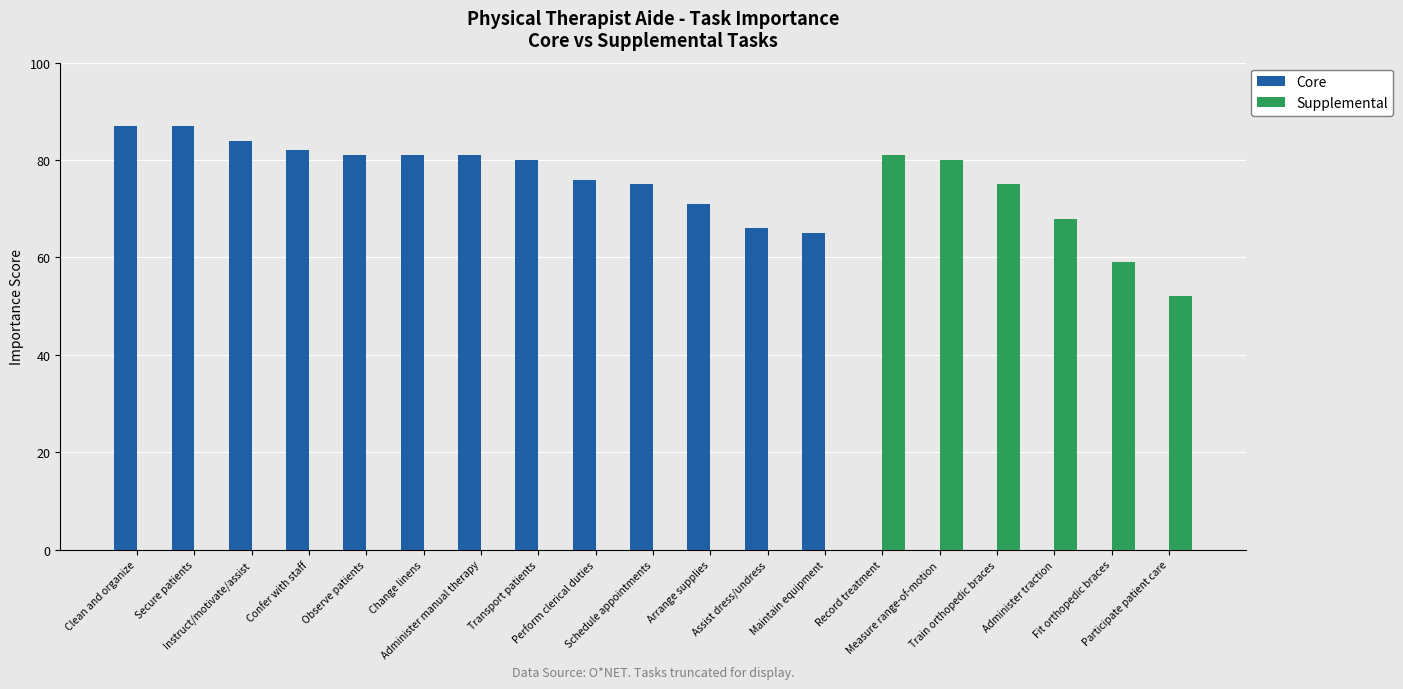

Reading left to right, extract all data points from this chart.

Core: 87	87	84	82	81	81	81	80	76	75	71	66	65	0	0	0	0	0	0
Supplemental: 0	0	0	0	0	0	0	0	0	0	0	0	0	81	80	75	68	59	52